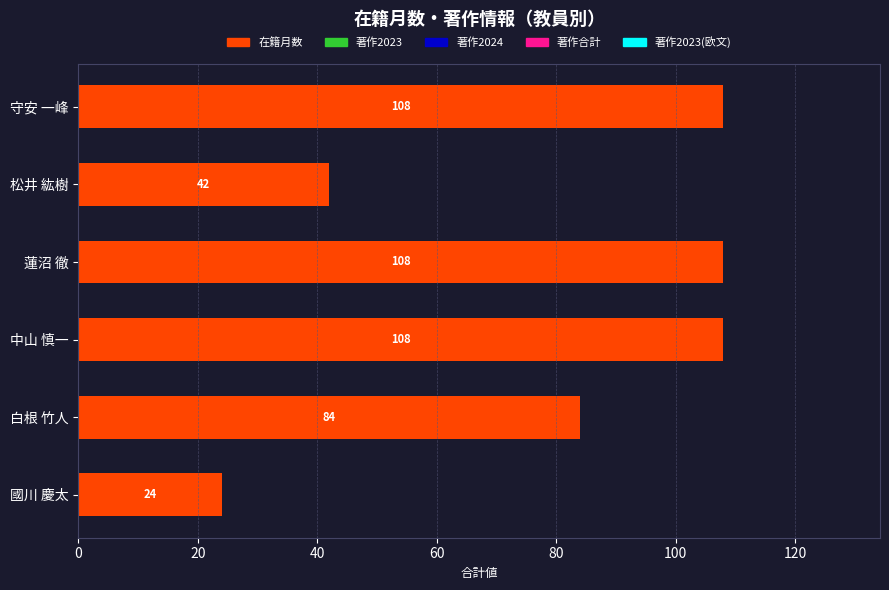

Reading bottom to top, what are all the values shown in this chart?

國川 慶太=24	白根 竹人=84	中山 慎一=108	蓮沼 徹=108	松井 紘樹=42	守安 一峰=108